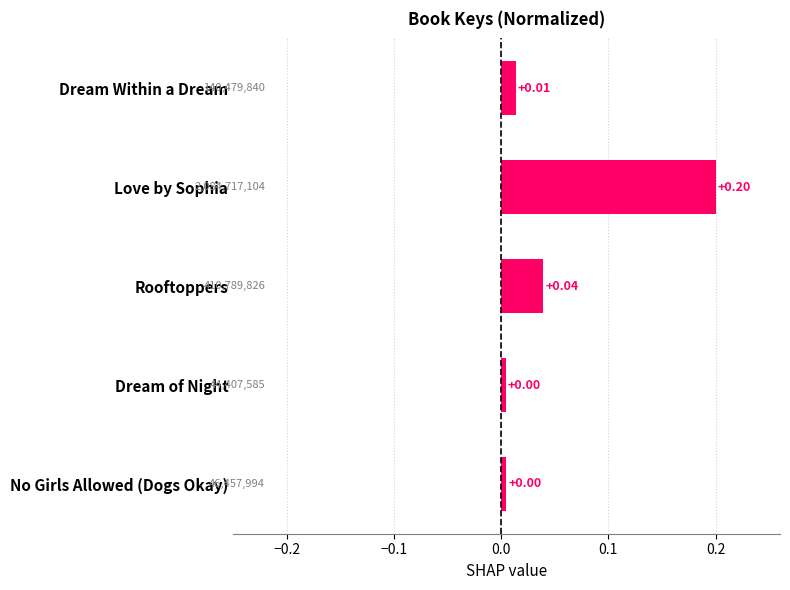

Between Dream Within a Dream and Love by Sophia, which is larger?

Love by Sophia